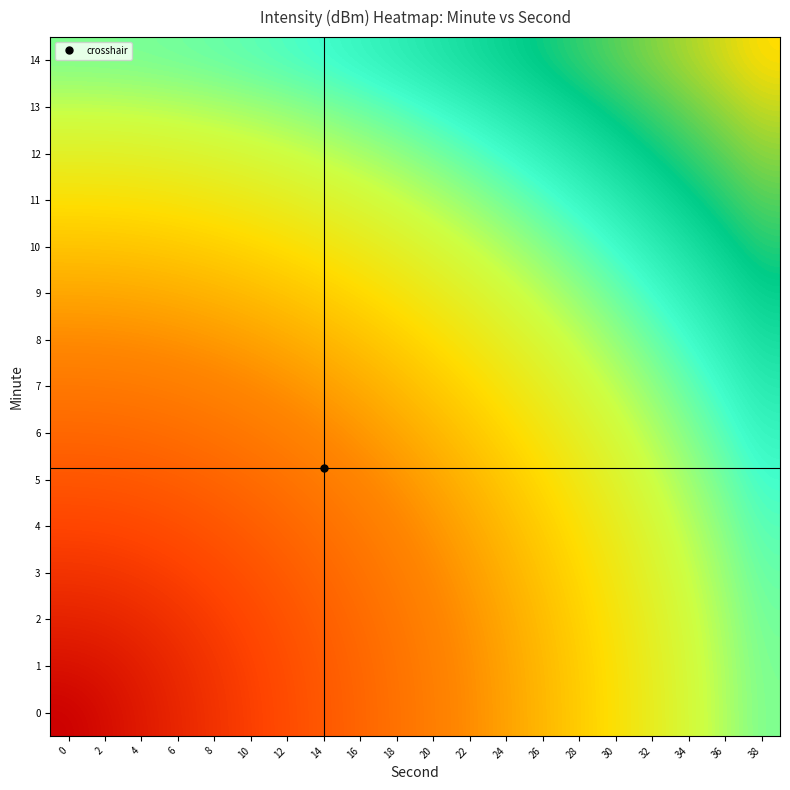

Reading right to left, list all the values displayed in this chart.

0: 38=-146.5	36=-150.2	34=-153.9	32=-157.7	30=-161.4	28=-165.1	26=-168.8	24=-172.6	22=-176.3	20=-180.0	18=-183.7	16=-187.4	14=-191.2	12=-194.9	10=-198.6	8=-202.3	6=-206.0	4=-209.8	2=-213.5	0=-217.2
1: 38=-146.3	36=-150.0	34=-153.7	32=-157.5	30=-161.2	28=-164.9	26=-168.6	24=-172.3	22=-176.0	20=-179.7	18=-183.3	16=-187.0	14=-190.7	12=-194.3	10=-197.9	8=-201.5	6=-205.0	4=-208.2	2=-210.9	0=-212.2
2: 38=-145.8	36=-149.5	34=-153.1	32=-156.8	30=-160.5	28=-164.1	26=-167.8	24=-171.4	22=-175.0	20=-178.6	18=-182.2	16=-185.8	14=-189.3	12=-192.7	10=-196.0	8=-199.2	6=-202.2	4=-204.7	2=-206.4	0=-207.1
3: 38=-144.9	36=-148.5	34=-152.2	32=-155.8	30=-159.4	28=-162.9	26=-166.5	24=-170.1	22=-173.6	20=-177.0	18=-180.4	16=-183.8	14=-187.1	12=-190.2	10=-193.2	8=-196.0	6=-198.4	4=-200.3	2=-201.6	0=-202.1
4: 38=-143.7	36=-147.2	34=-150.8	32=-154.3	30=-157.8	28=-161.3	26=-164.8	24=-168.2	22=-171.6	20=-174.9	18=-178.1	16=-181.2	14=-184.2	12=-187.1	10=-189.7	8=-192.1	6=-194.1	4=-195.7	2=-196.7	0=-197.0
5: 38=-142.1	36=-145.6	34=-149.1	32=-152.5	30=-155.9	28=-159.3	26=-162.6	24=-165.9	22=-169.1	20=-172.2	18=-175.3	16=-178.2	14=-180.9	12=-183.5	10=-185.8	8=-187.9	6=-189.6	4=-190.9	2=-191.7	0=-192.0
6: 38=-140.3	36=-143.7	34=-147.1	32=-150.4	30=-153.7	28=-156.9	26=-160.1	24=-163.2	22=-166.3	20=-169.2	18=-172.0	16=-174.7	14=-177.2	12=-179.6	10=-181.6	8=-183.4	6=-184.9	4=-186.0	2=-186.7	0=-186.9
7: 38=-138.2	36=-141.5	34=-144.7	32=-148.0	30=-151.1	28=-154.2	26=-157.3	24=-160.2	22=-163.1	20=-165.9	18=-168.5	16=-171.0	14=-173.3	12=-175.4	10=-177.3	8=-178.8	6=-180.1	4=-181.1	2=-181.7	0=-181.9
8: 38=-135.8	36=-139.0	34=-142.1	32=-145.2	30=-148.3	28=-151.3	26=-154.2	24=-157.0	22=-159.7	20=-162.3	18=-164.7	16=-167.0	14=-169.1	12=-171.0	10=-172.7	8=-174.1	6=-175.3	4=-176.1	2=-176.6	0=-176.8
9: 38=-133.1	36=-136.3	34=-139.3	32=-142.3	30=-145.2	28=-148.1	26=-150.8	24=-153.5	22=-156.0	20=-158.5	18=-160.7	16=-162.9	14=-164.8	12=-166.6	10=-168.1	8=-169.4	6=-170.4	4=-171.1	2=-171.6	0=-171.8
10: 38=-130.3	36=-133.3	34=-136.3	32=-139.1	30=-141.9	28=-144.6	26=-147.3	24=-149.8	22=-152.2	20=-154.5	18=-156.6	16=-158.6	14=-160.4	12=-162.0	10=-163.4	8=-164.6	6=-165.5	4=-166.2	2=-166.6	0=-166.7
11: 38=-127.3	36=-130.2	34=-133.0	32=-135.8	30=-138.5	28=-141.0	26=-143.5	24=-145.9	22=-148.2	20=-150.3	18=-152.3	16=-154.2	14=-155.8	12=-157.3	10=-158.6	8=-159.7	6=-160.5	4=-161.2	2=-161.5	0=-161.7
12: 38=-124.1	36=-126.9	34=-129.6	32=-132.2	30=-134.8	28=-137.3	26=-139.7	24=-141.9	22=-144.1	20=-146.1	18=-148.0	16=-149.7	14=-151.2	12=-152.6	10=-153.8	8=-154.8	6=-155.6	4=-156.1	2=-156.5	0=-156.6
13: 38=-120.7	36=-123.4	34=-126.0	32=-128.6	30=-131.0	28=-133.4	26=-135.7	24=-137.8	22=-139.8	20=-141.7	18=-143.5	16=-145.1	14=-146.6	12=-147.9	10=-149.0	8=-149.9	6=-150.6	4=-151.1	2=-151.4	0=-151.6
14: 38=-117.2	36=-119.8	34=-122.3	32=-124.8	30=-127.1	28=-129.4	26=-131.5	24=-133.6	22=-135.5	20=-137.3	18=-139.0	16=-140.5	14=-141.9	12=-143.1	10=-144.1	8=-144.9	6=-145.6	4=-146.1	2=-146.4	0=-146.5